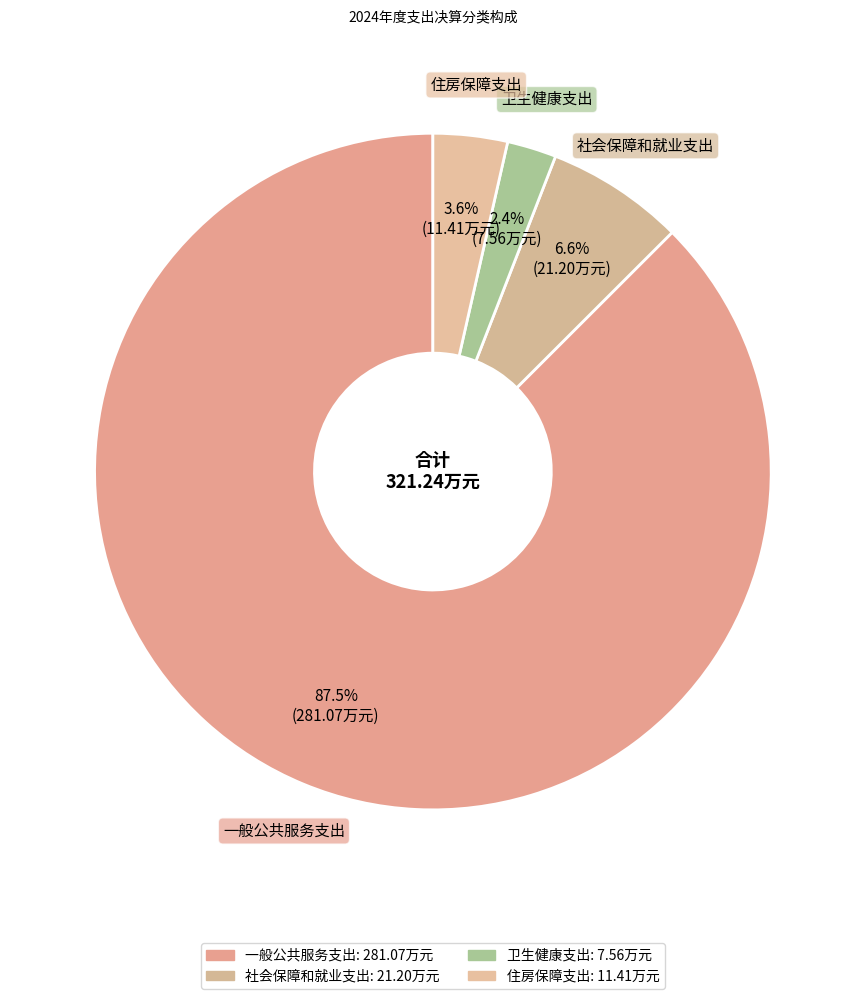

Count the number of slices in the pie.

4